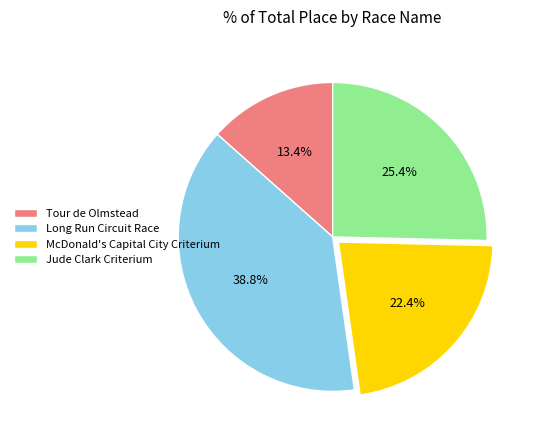

How many slices are in this pie chart?

4